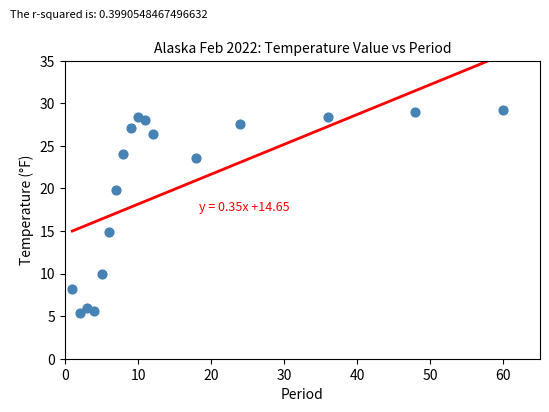

What Y value in the scatter plot is closest to 17?

14.9